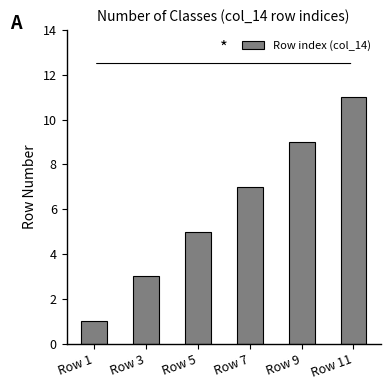

List the labels in order of value, smallest first.

Row 1, Row 3, Row 5, Row 7, Row 9, Row 11